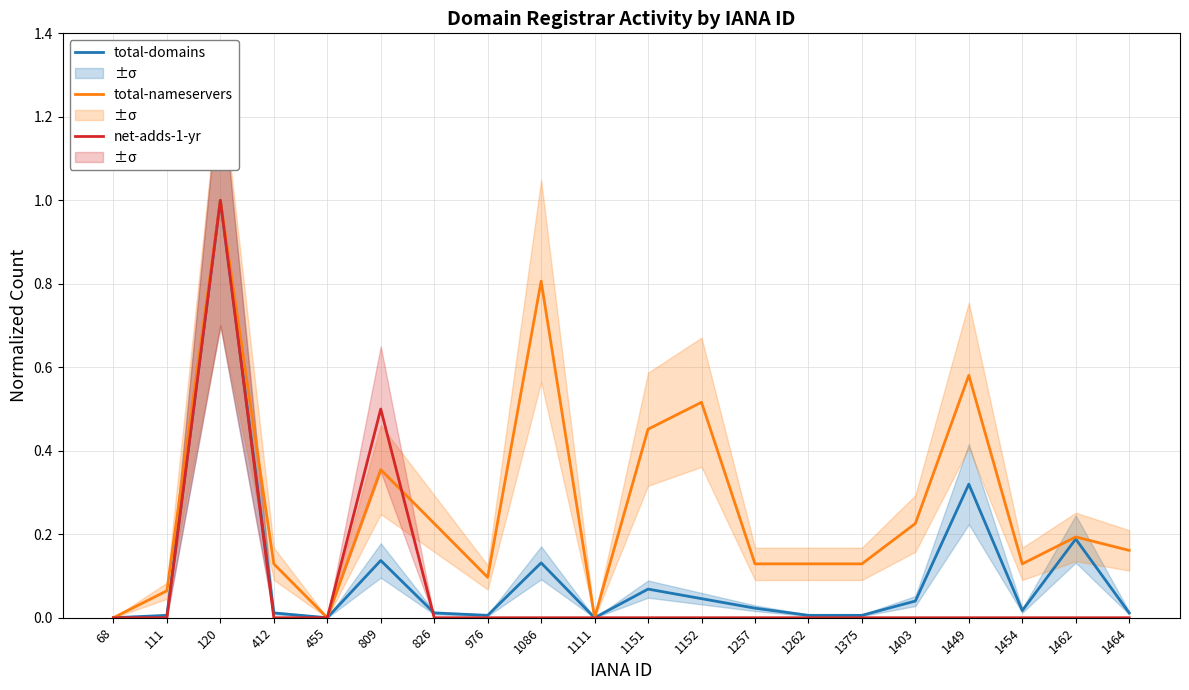

List the series in order of their peak value, lowest first.

total-domains, total-nameservers, net-adds-1-yr